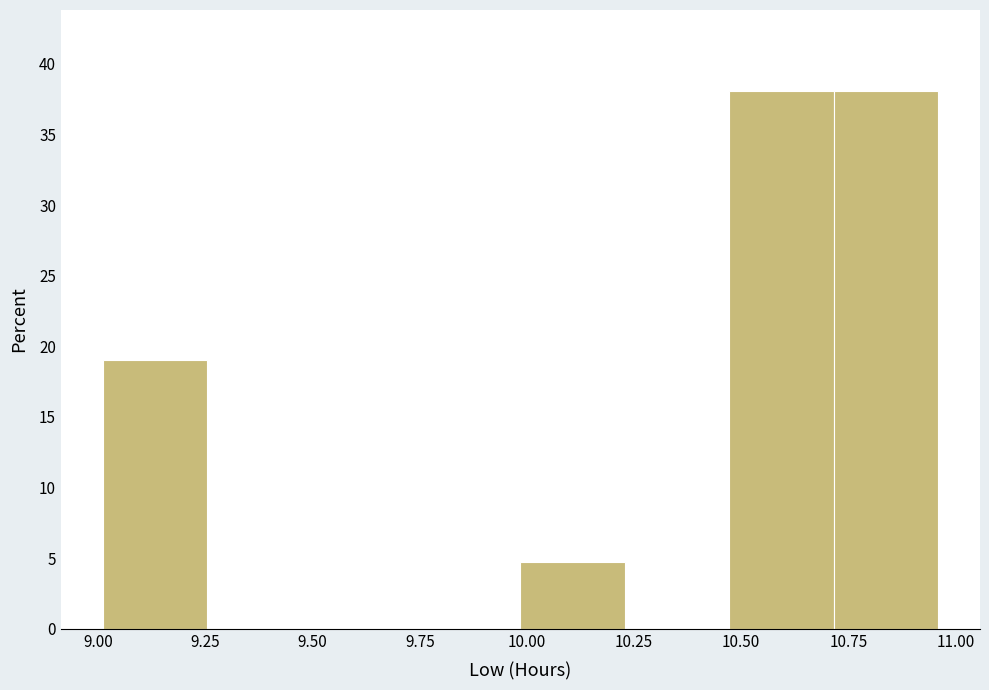

Reading left to right, list every bar in this chart as the range it spans on the x-axis followed by its height. Neither the bar edges nor the heights are printed on the chart, so give them approximately, as read against the axes.

9.00 to 9.25: 19
9.25 to 9.50: 0
9.50 to 9.75: 0
9.75 to 10.00: 0
10.00 to 10.25: 5
10.25 to 10.45: 0
10.45 to 10.70: 38
10.70 to 10.95: 38